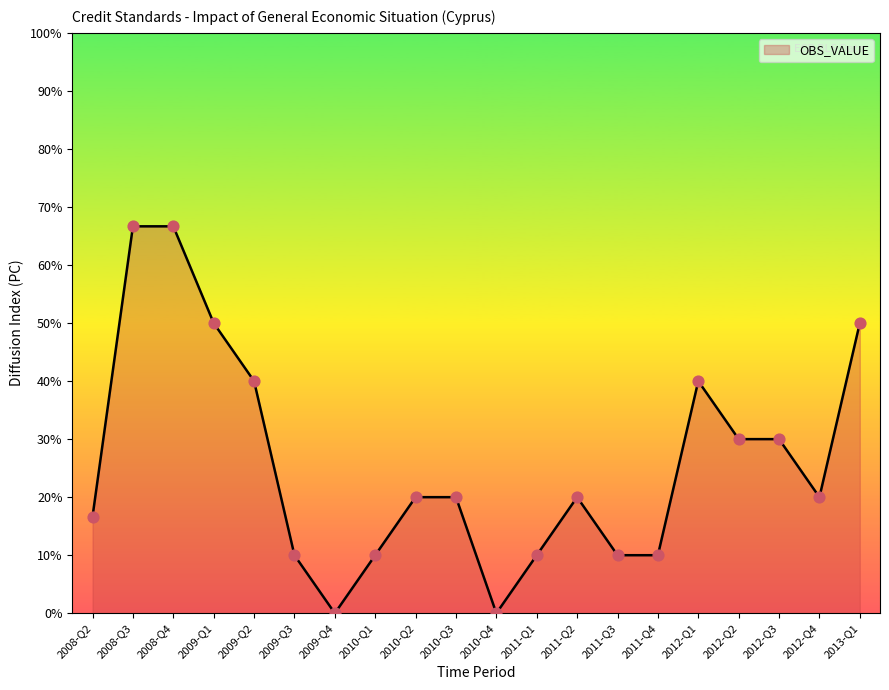

Which has a higher value, 2011-Q1 or 2009-Q4?

2011-Q1